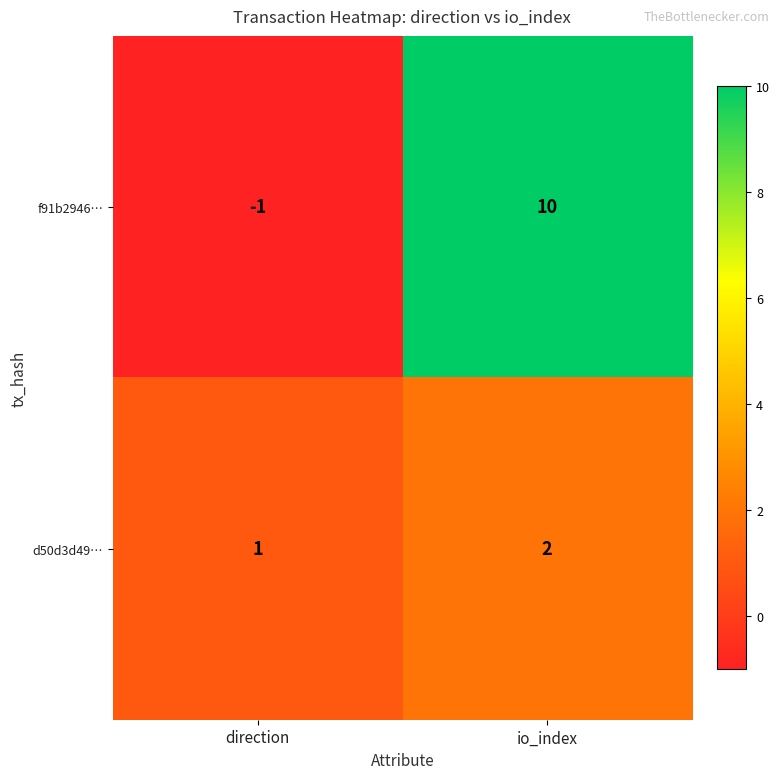

The value of d50d3d49… at io_index is 3. True or false?

False